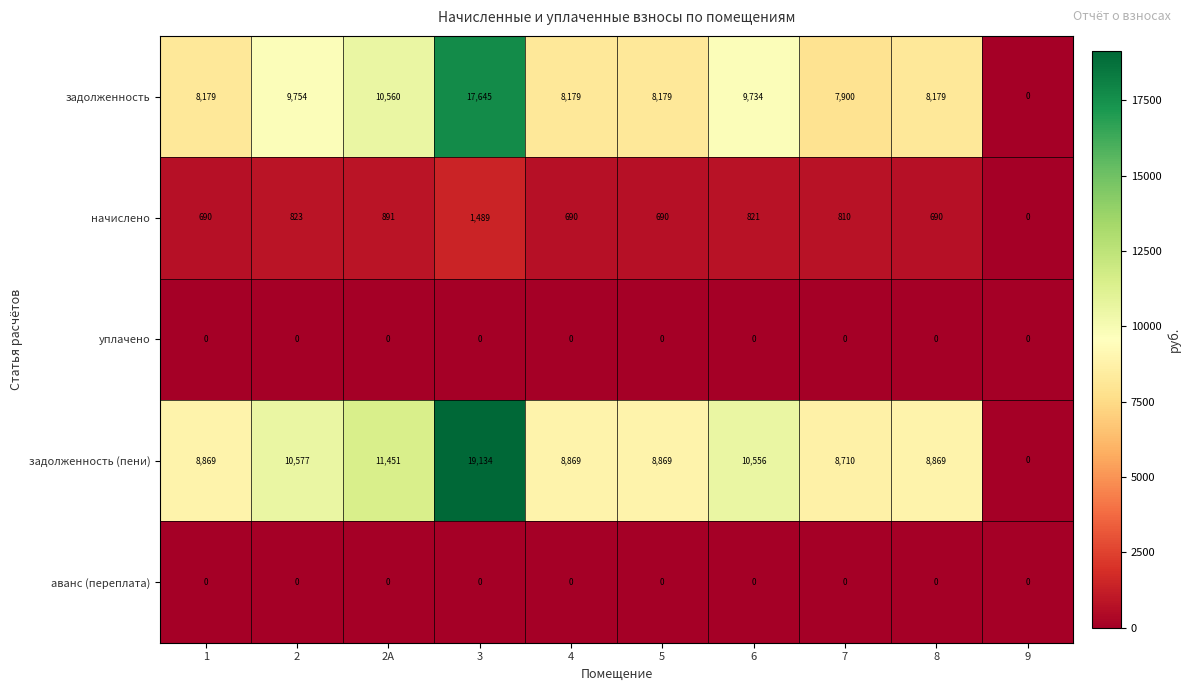

Is it true that задолженность (пени) equals 16297 at 2А?

False